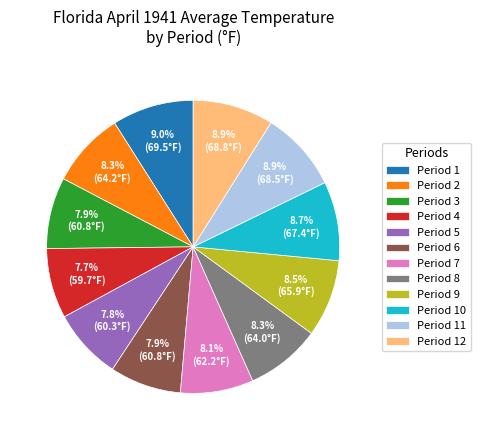

What portion of the pie excludes Period 9?

91.5%